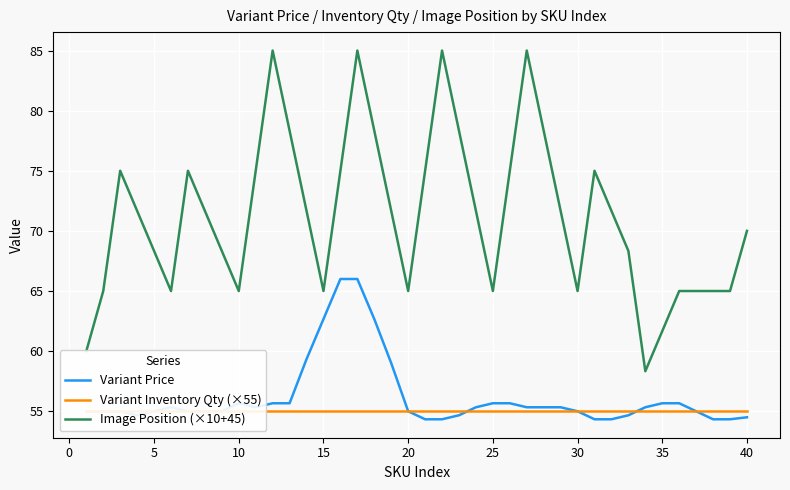

Count the Image Position (×10+45) values in the range 65 to 75.

29